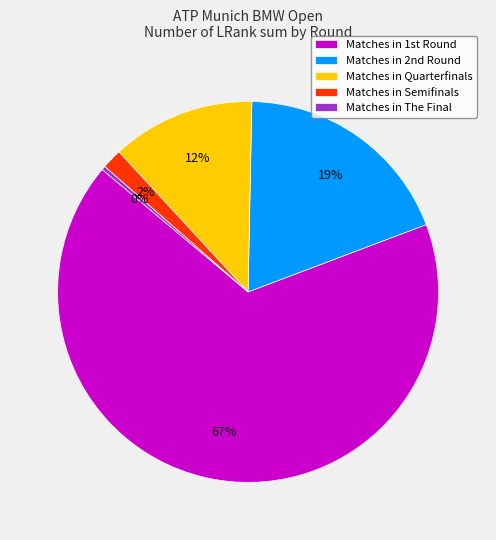

Which category has the smallest portion of the pie?

Matches in The Final